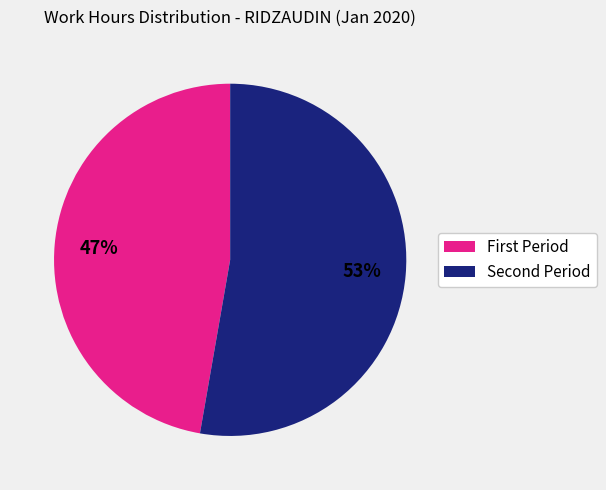

To the nearest percent, what is the average slice percentage?

50%